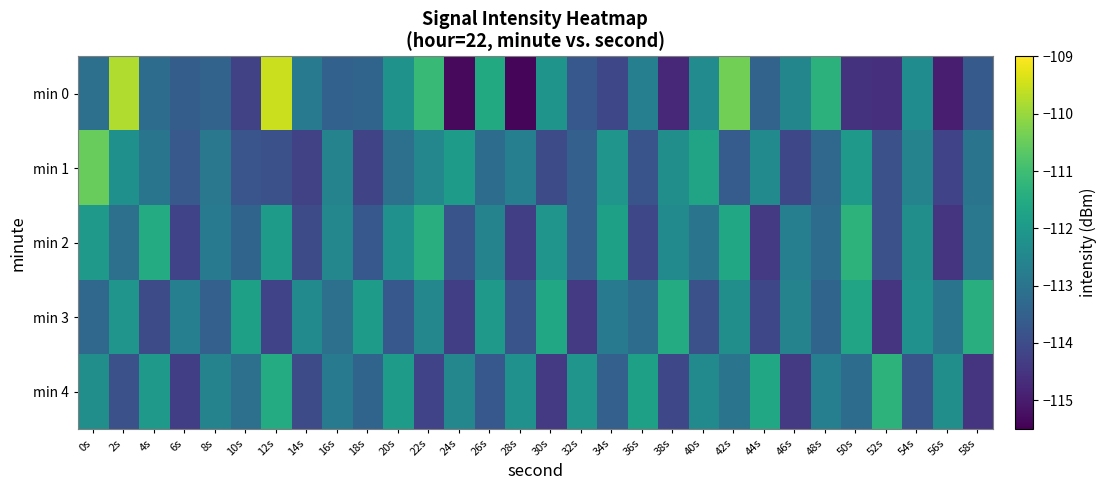

Count the number of data series in this chart.

5